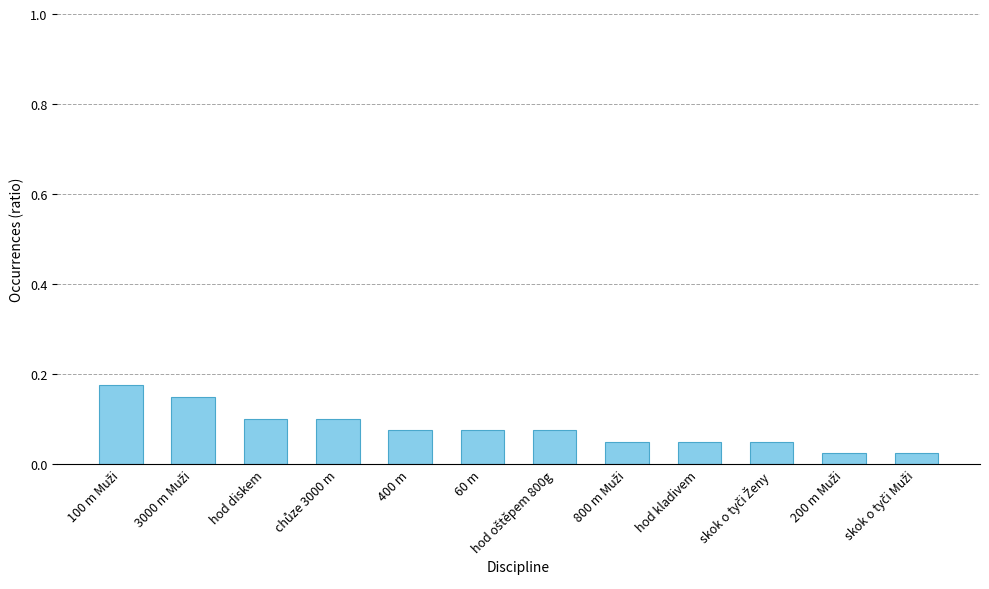

Is it true that the value at 60 m is 0.1?

True